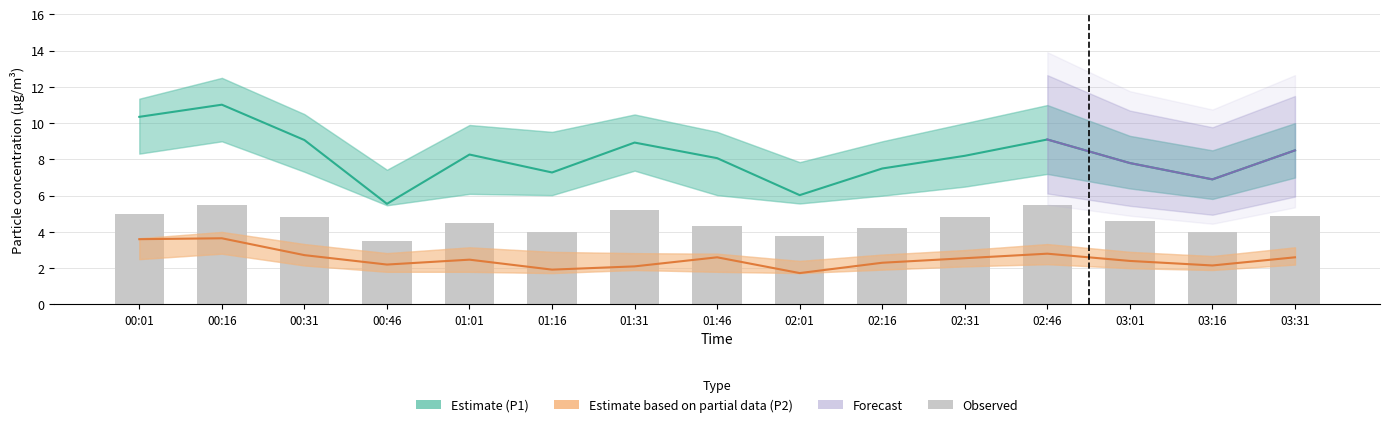

Is the value of P2 at 02:46 greater than the value of P1 at 03:01?

No